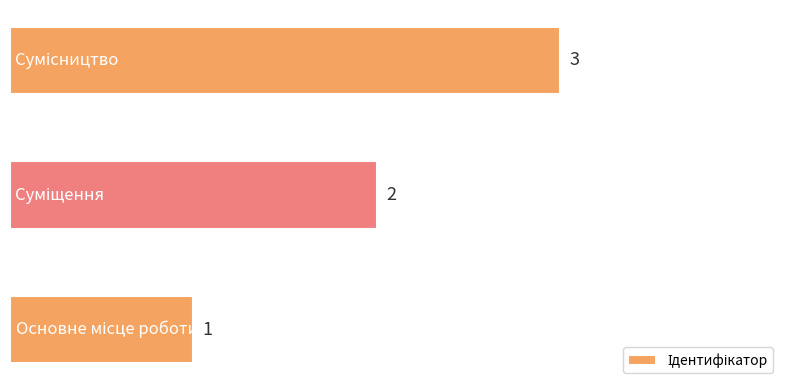

Does the chart contain stacked bars?

No